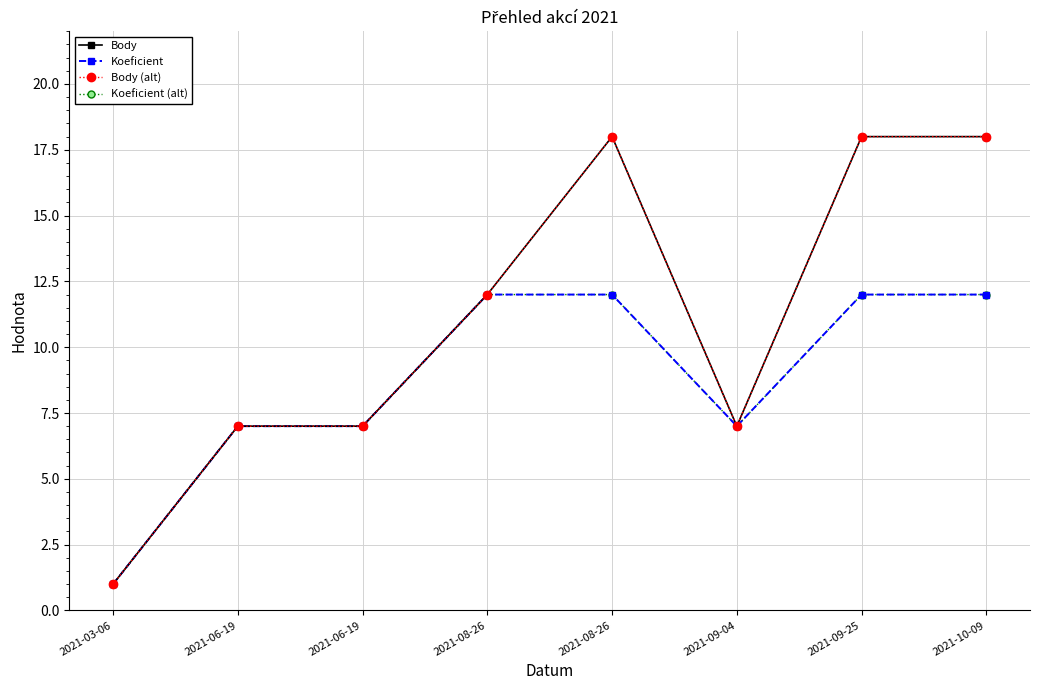

What is the average value of the Body series?

11